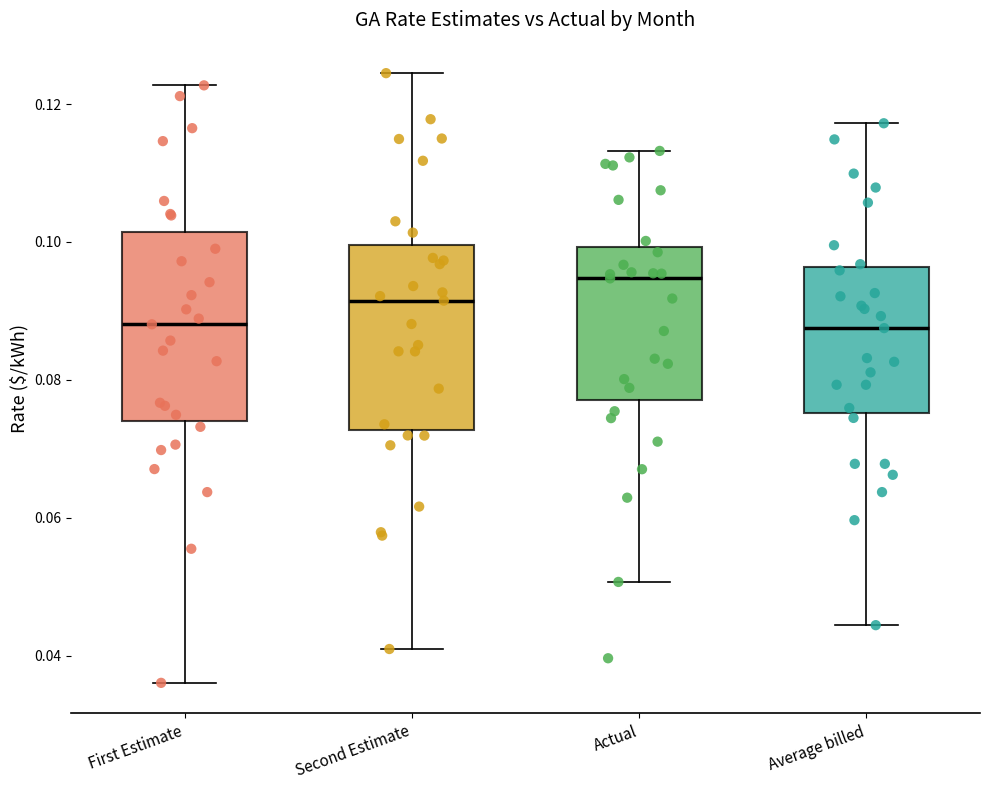

Reading left to right, transcribe this box plot: for each box, give where its median line is, the range the box spans, and where its two whiskers end, as read against the y-axis. The values are not printed on the chart, so give them approximately, as read against the axis.

First Estimate: median 0.088, box 0.074 to 0.102, whiskers 0.036 to 0.122
Second Estimate: median 0.092, box 0.072 to 0.100, whiskers 0.040 to 0.124
Actual: median 0.094, box 0.078 to 0.100, whiskers 0.050 to 0.114
Average billed: median 0.088, box 0.076 to 0.096, whiskers 0.044 to 0.118